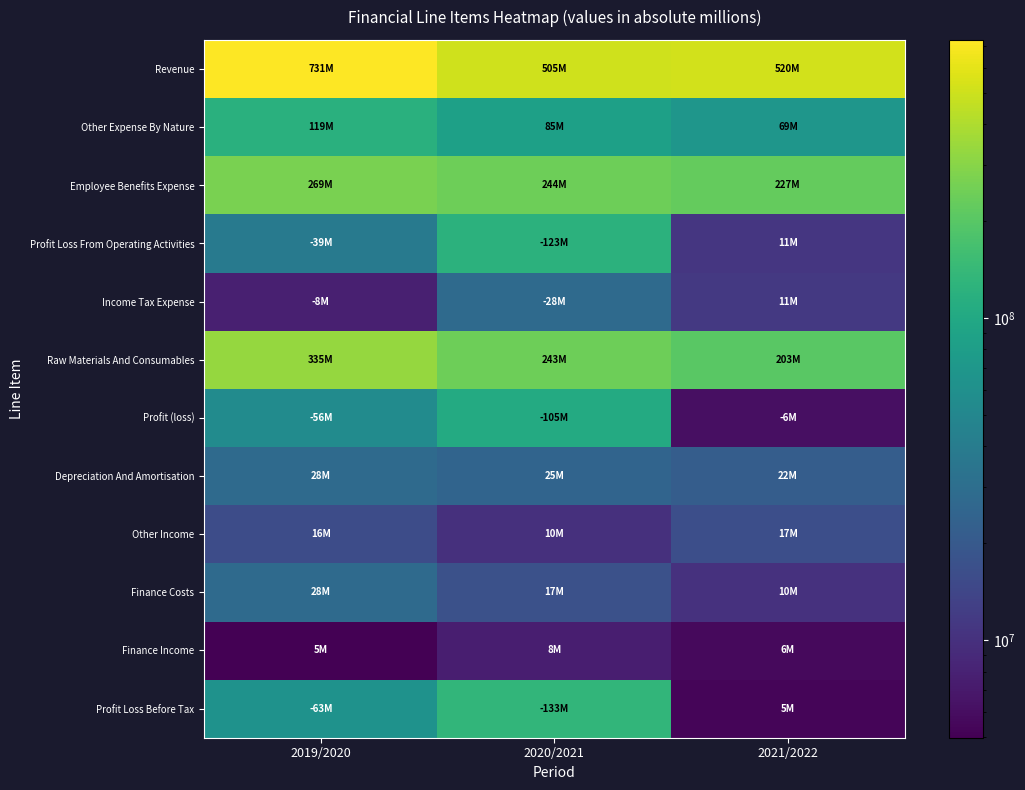

At how many categories does at least one series exceed 36940059?

3